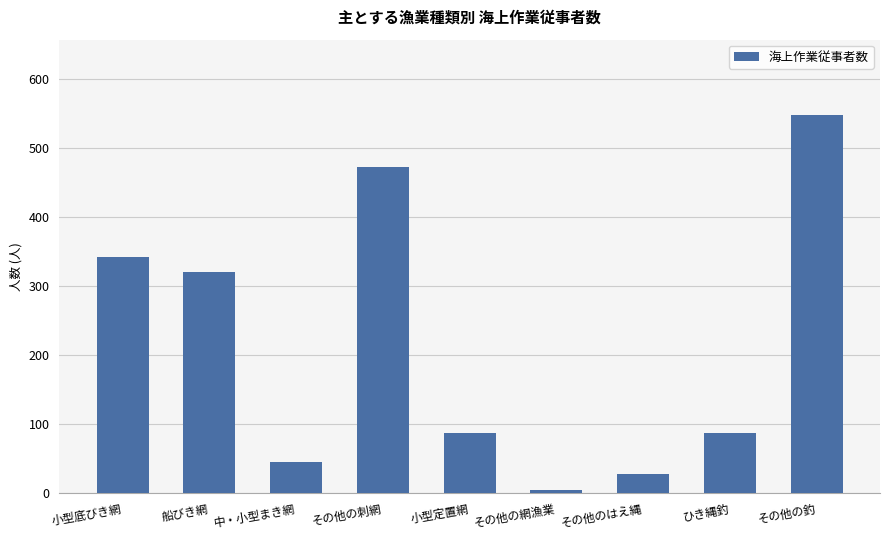

At which label is the value closest to 276?

船びき網